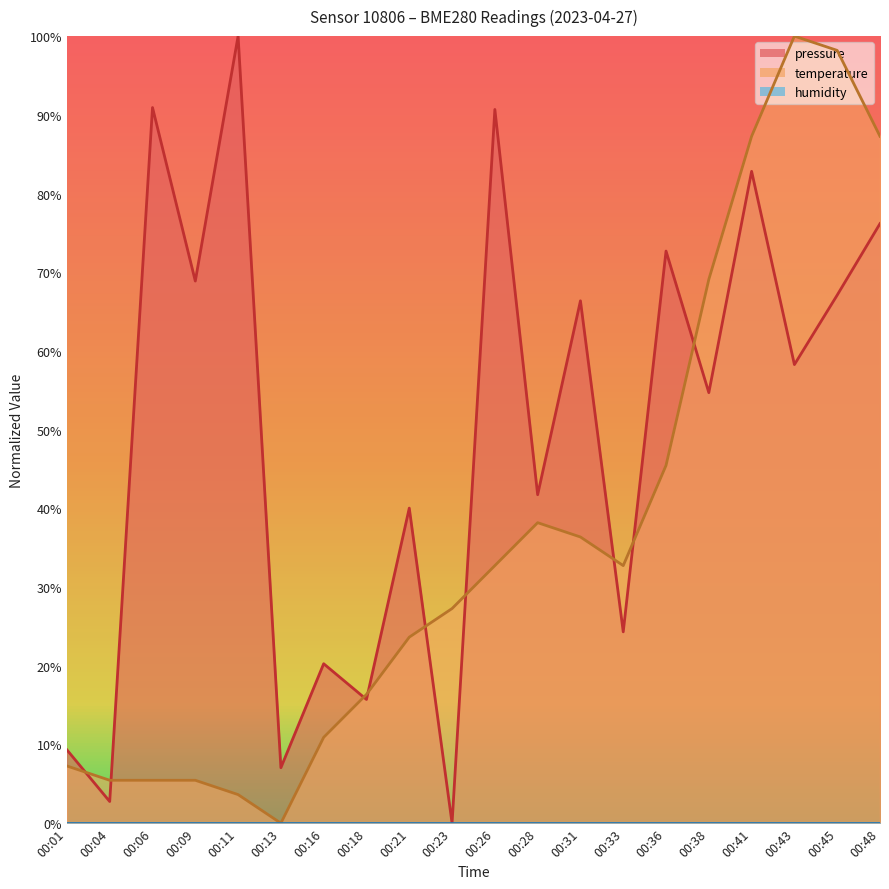

The value of pressure at 00:09 is 42.1. True or false?

False